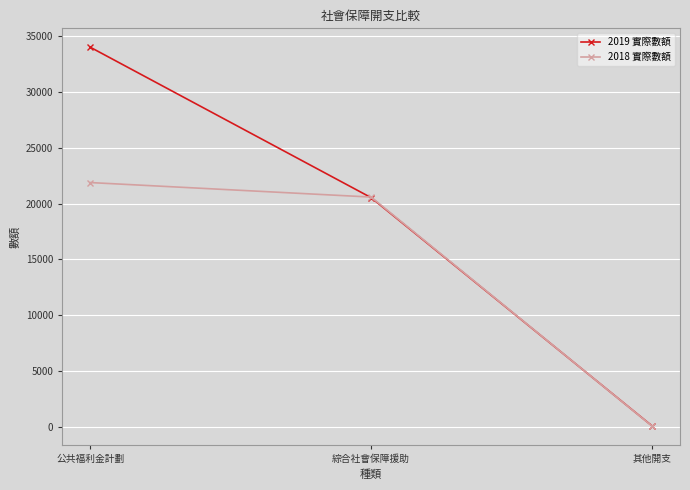

What is the highest value of the 2019 實際數額 series?

34027